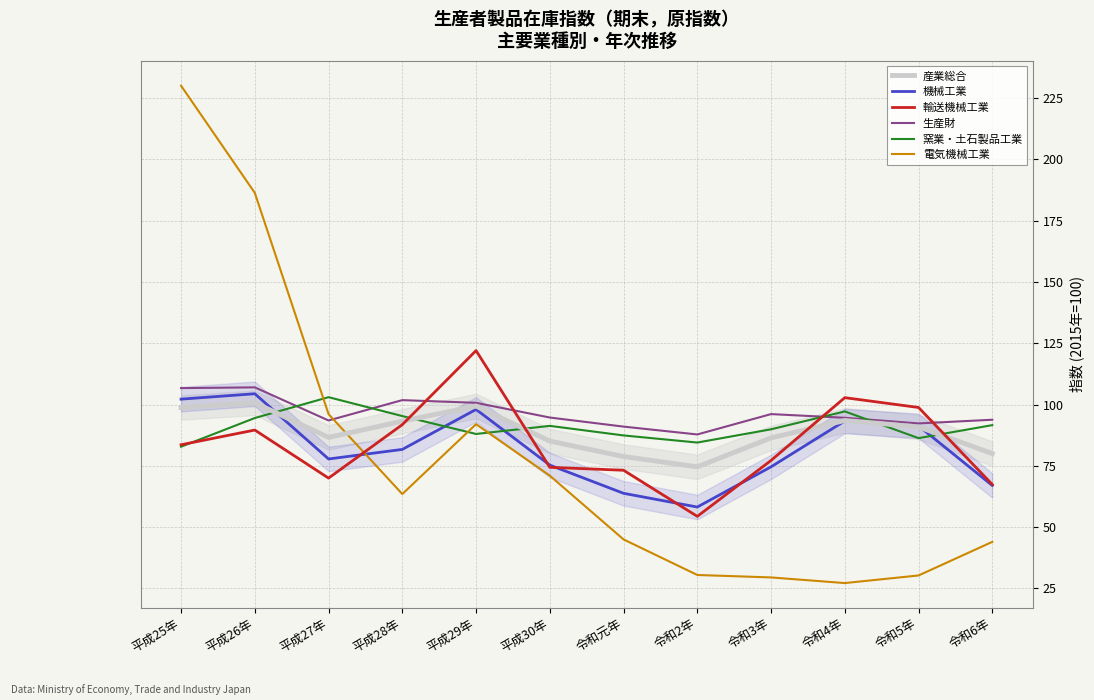

List the labels in order of 電気機械工業 value, smallest first.

令和4年, 令和3年, 令和5年, 令和2年, 令和6年, 令和元年, 平成28年, 平成30年, 平成29年, 平成27年, 平成26年, 平成25年